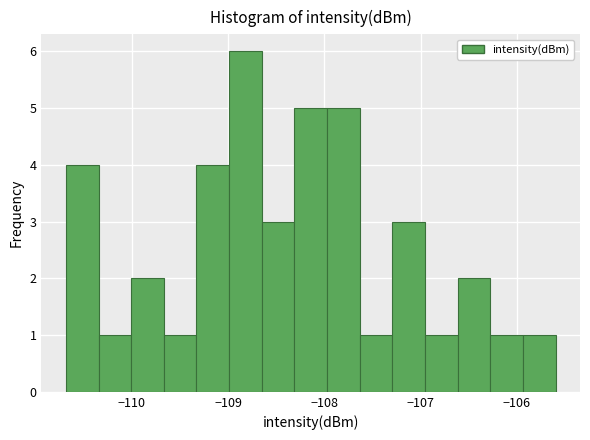

Read against the x-axis, roughly where is the centre of the tallest bar?

-108.8